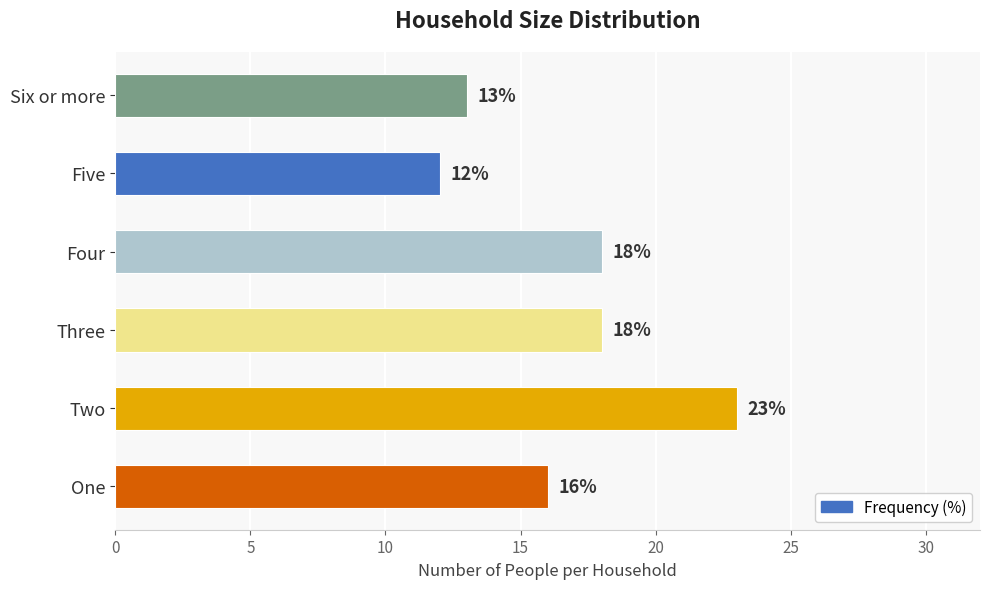

Which has a higher value, Six or more or One?

One